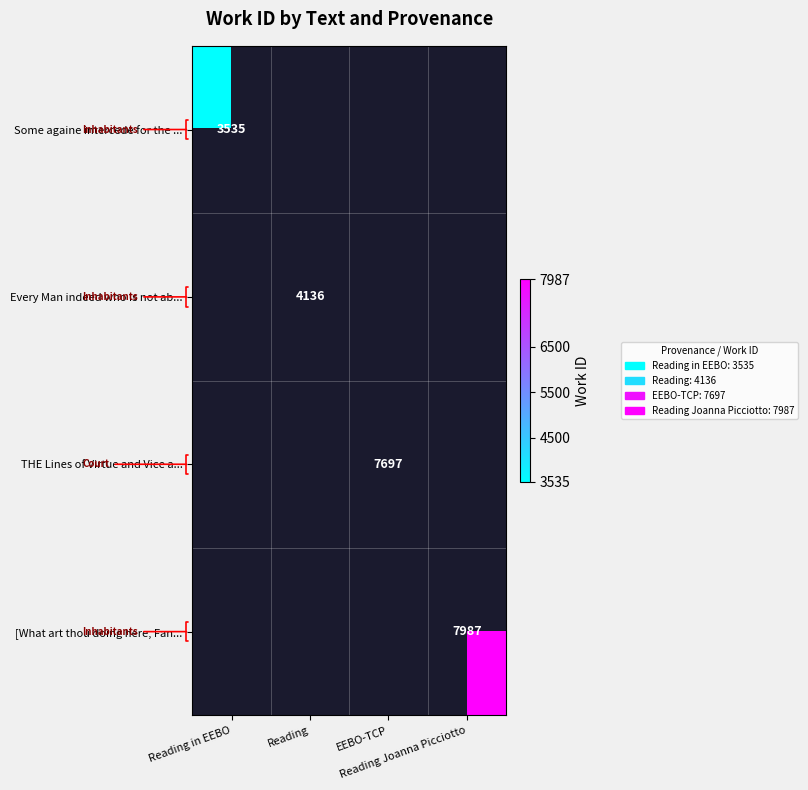

Count the number of categories in the chart.

4